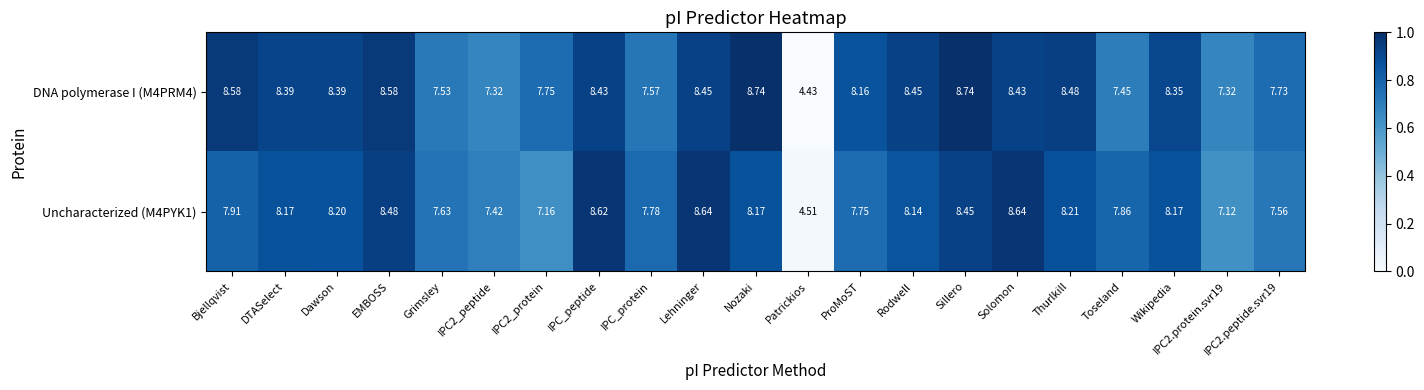

Rank the series by their average value, from lowest to highest.

Uncharacterized (M4PYK1), DNA polymerase I (M4PRM4)